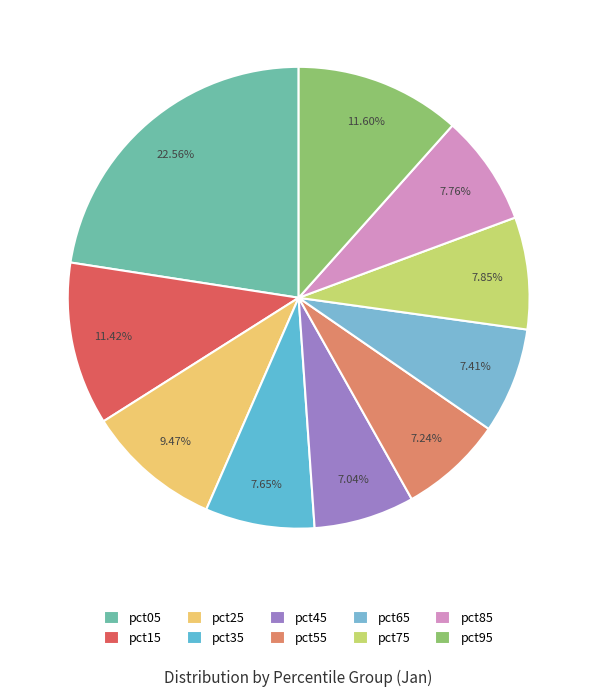

Between pct95 and pct55, which is larger?

pct95